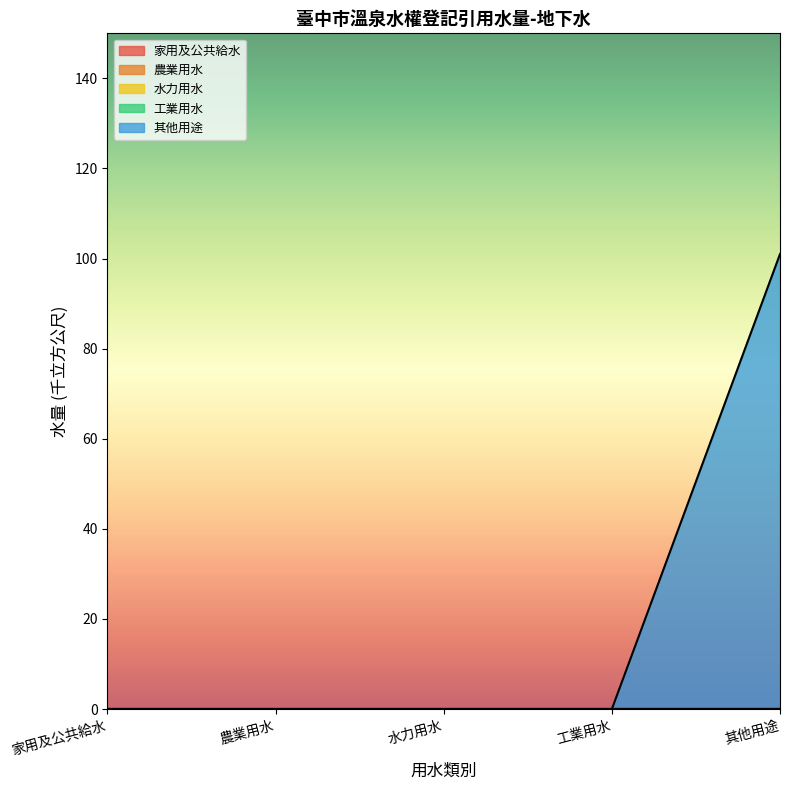

True or false: 工業用水 has more than 2 points higher than both neighbors.

False